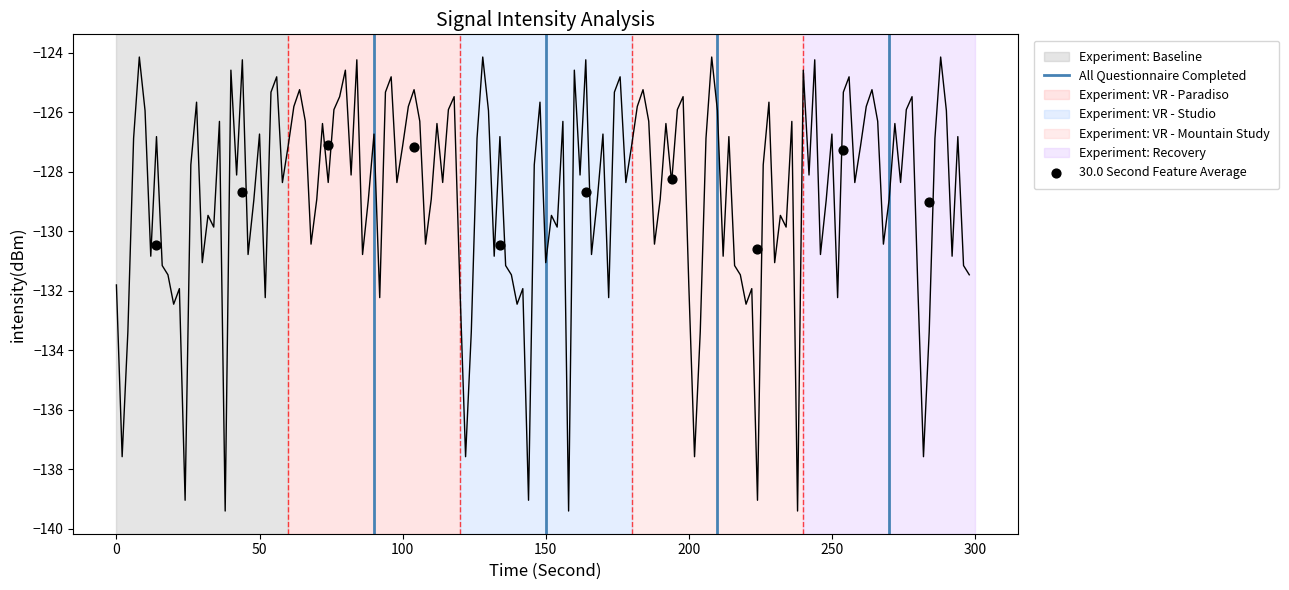

What Y value in the scatter plot is closest to -128?

-128.3